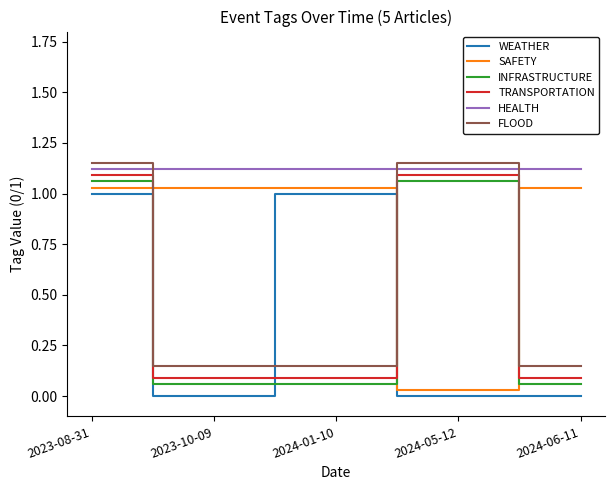

Reading left to right, transcribe all the data shown in this chart.

WEATHER: 1.0	0.0	1.0	0.0	0.0
SAFETY: 1.0	1.0	1.0	0.0	1.0
INFRASTRUCTURE: 1.1	0.1	0.1	1.1	0.1
TRANSPORTATION: 1.1	0.1	0.1	1.1	0.1
HEALTH: 1.1	1.1	1.1	1.1	1.1
FLOOD: 1.1	0.1	0.1	1.1	0.1